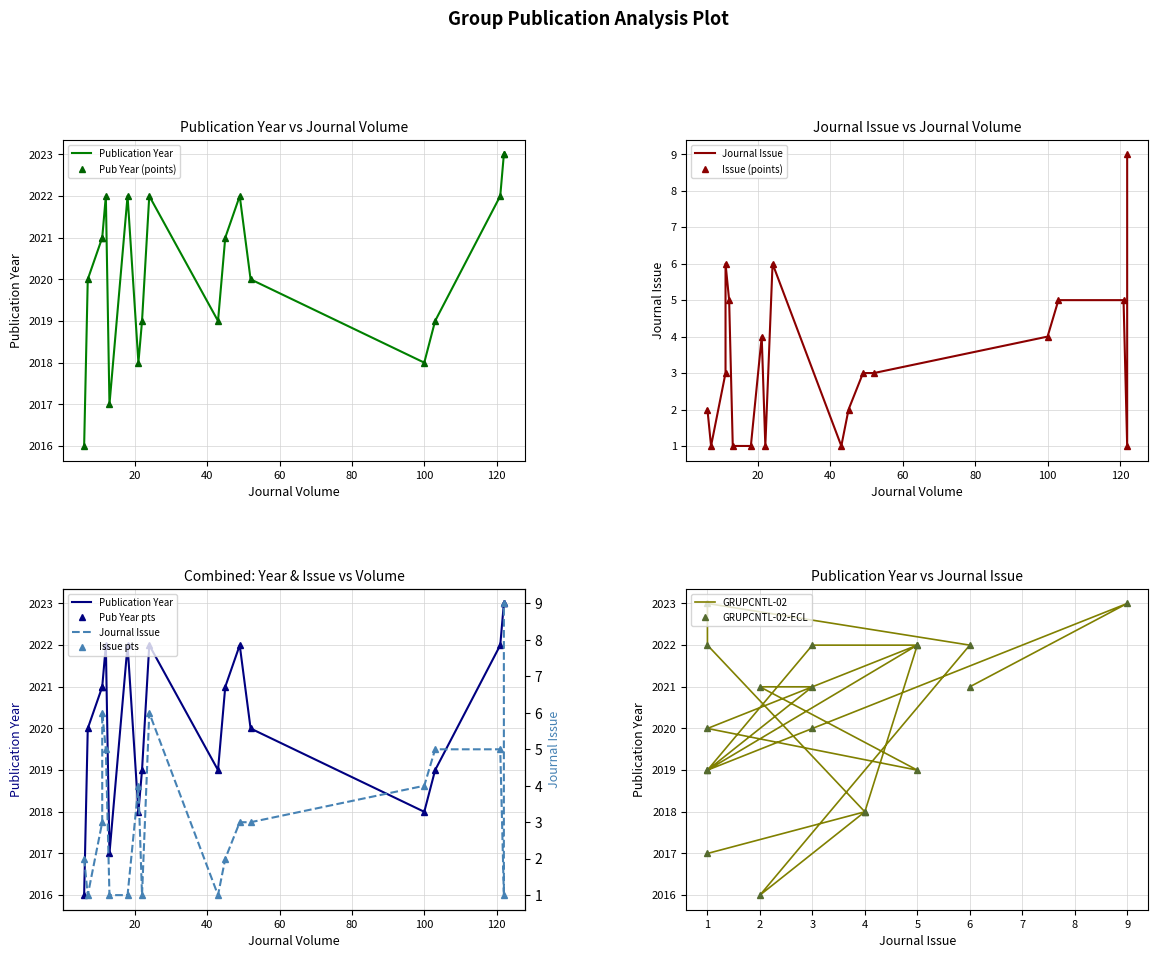

List the labels in order of value, smallest first.

2, 1, 4, 4, 1, 5, 1, 3, 1, 6, 3, 2, 5, 3, 5, 1, 6, 9, 1